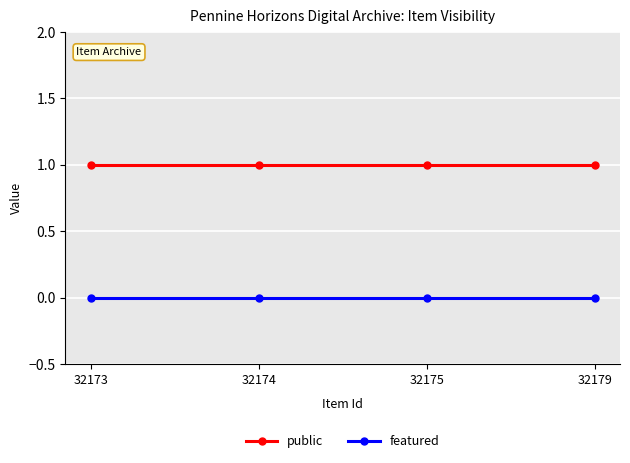

True or false: featured and public cross at least once.

False